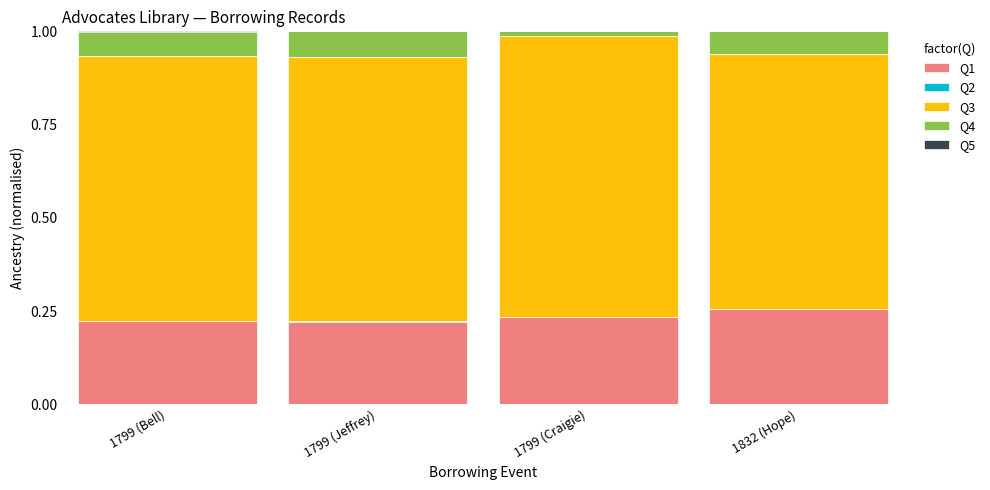

The Q1 series shows 0.1 at 1799 (Jeffrey). True or false?

False